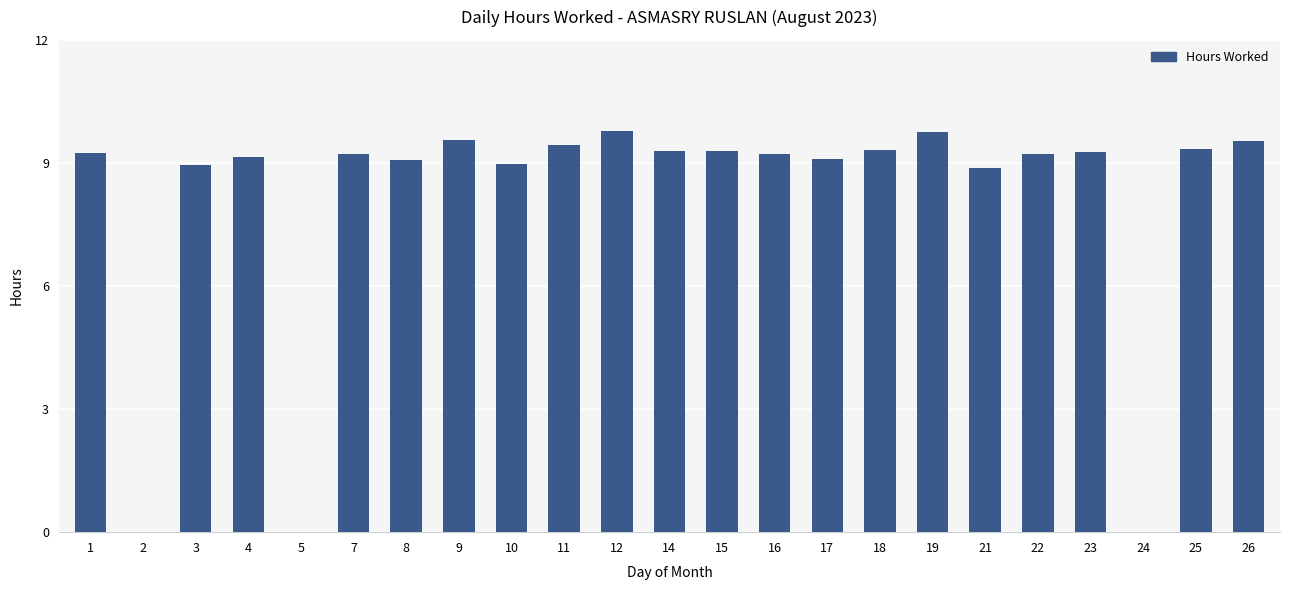

What is the ratio of the value at 25 to the value at 11?

1.0